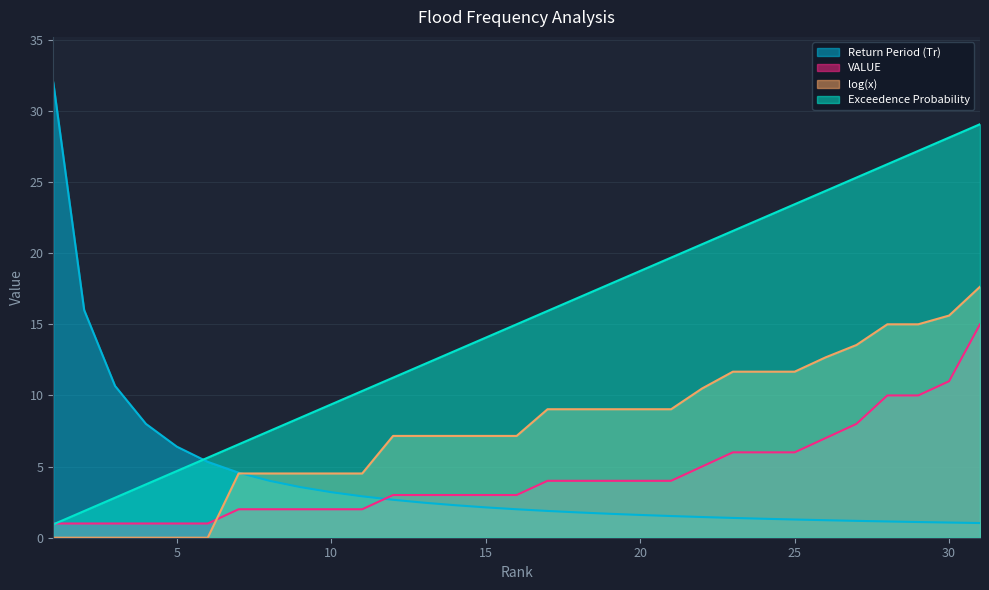

List the series in order of their peak value, highest first.

Return Period (Tr), Exceedence Probability, log(x), VALUE